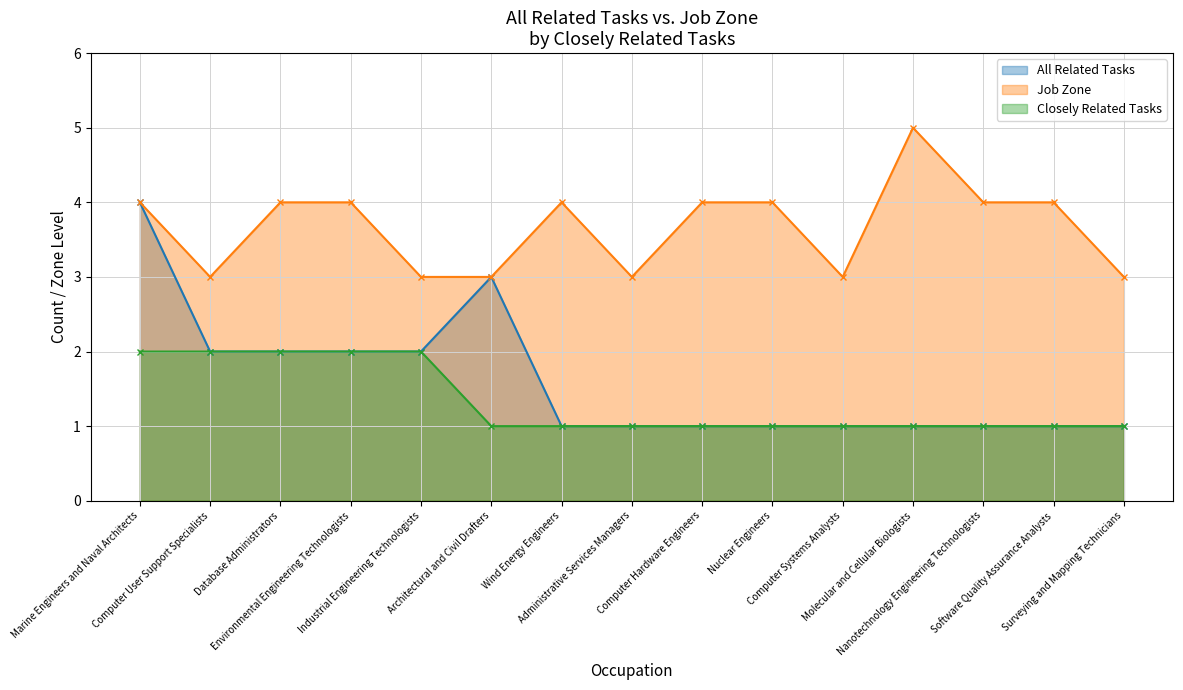

Read the Job Zone value at Molecular and Cellular Biologists.

5